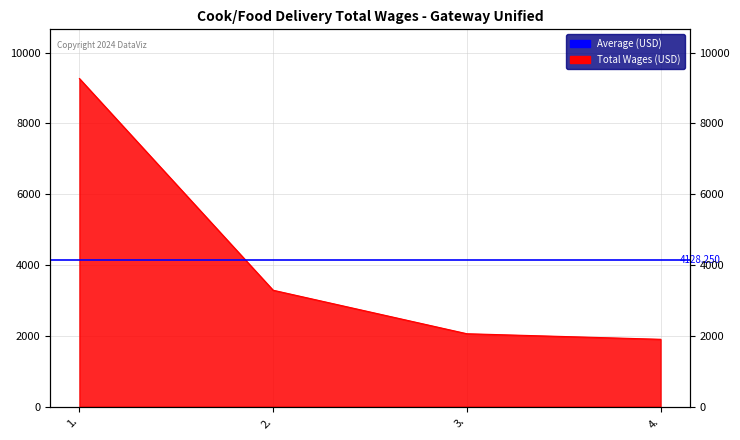

What is the label of the 4th point from the right?

1.